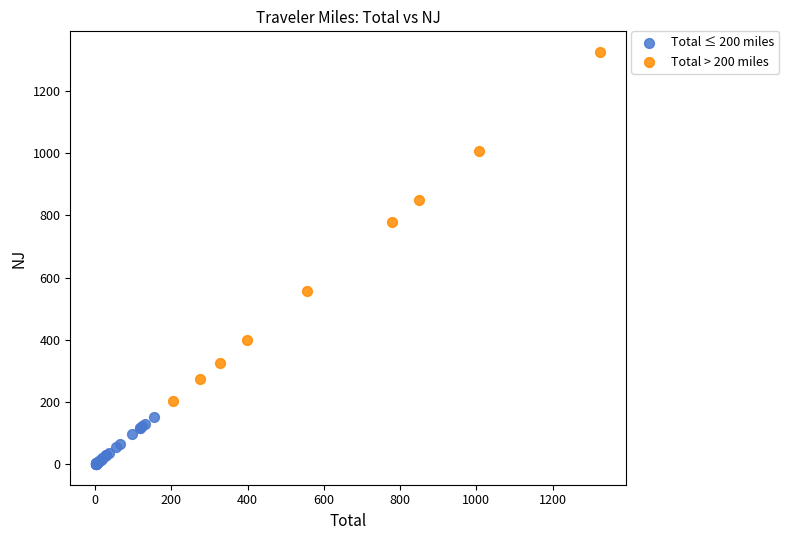

Which series has the widest spread of Y values?

Total > 200 miles